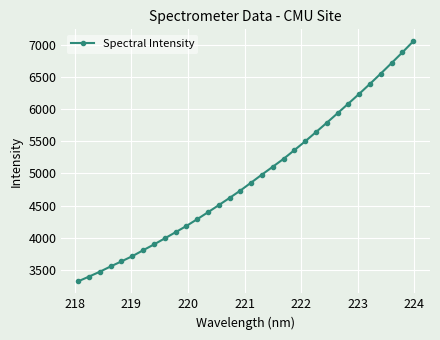

What is the value of the 25th point from the left?

5936.5